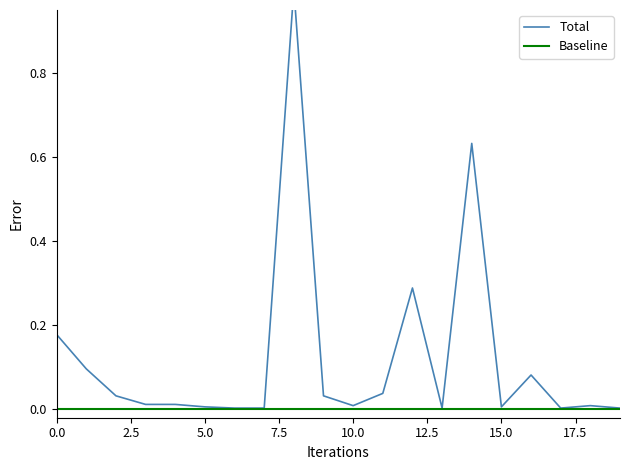

True or false: the data shows 0.0 at DISPLAY.

True